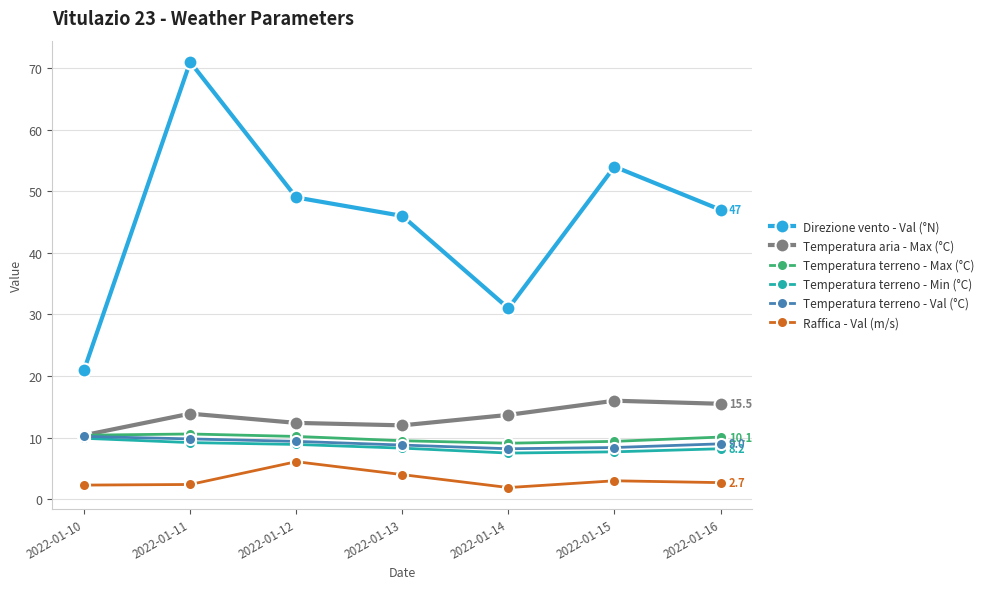

Is it true that Temperatura aria - Max (°C) equals 3.5 at 2022-01-12?

False